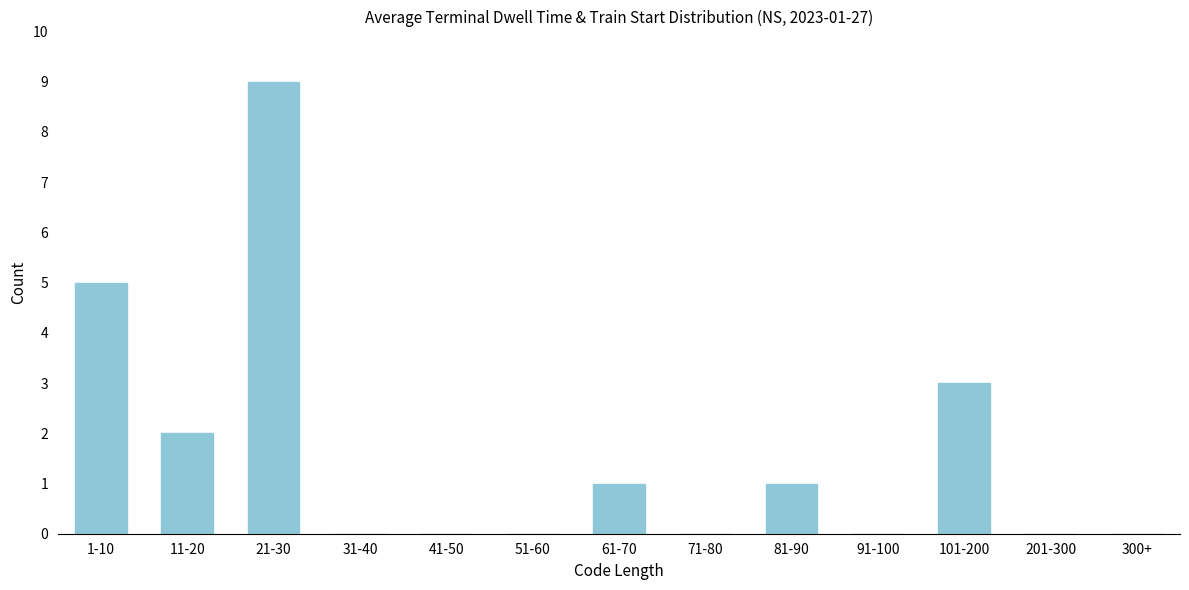

Reading left to right, extract all data points from this chart.

1-10=5	11-20=2	21-30=9	31-40=0	41-50=0	51-60=0	61-70=1	71-80=0	81-90=1	91-100=0	101-200=3	201-300=0	300+=0